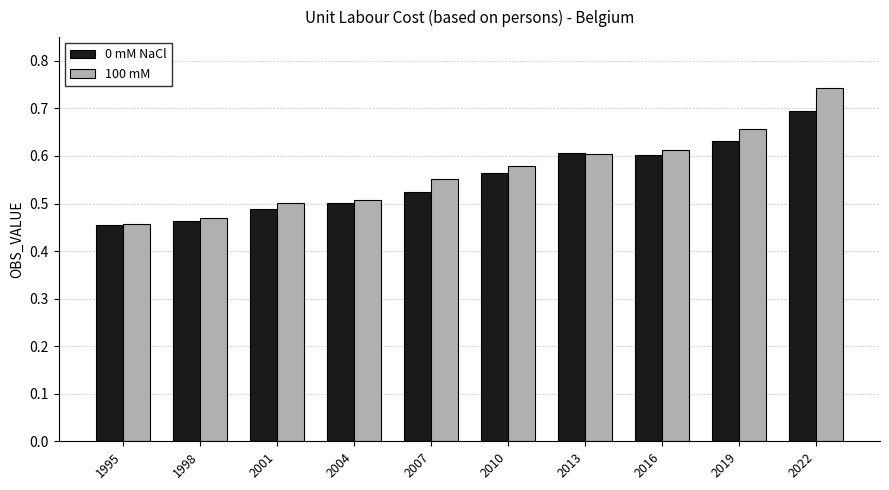

How many 0 mM NaCl values are between 0 and 1?

10